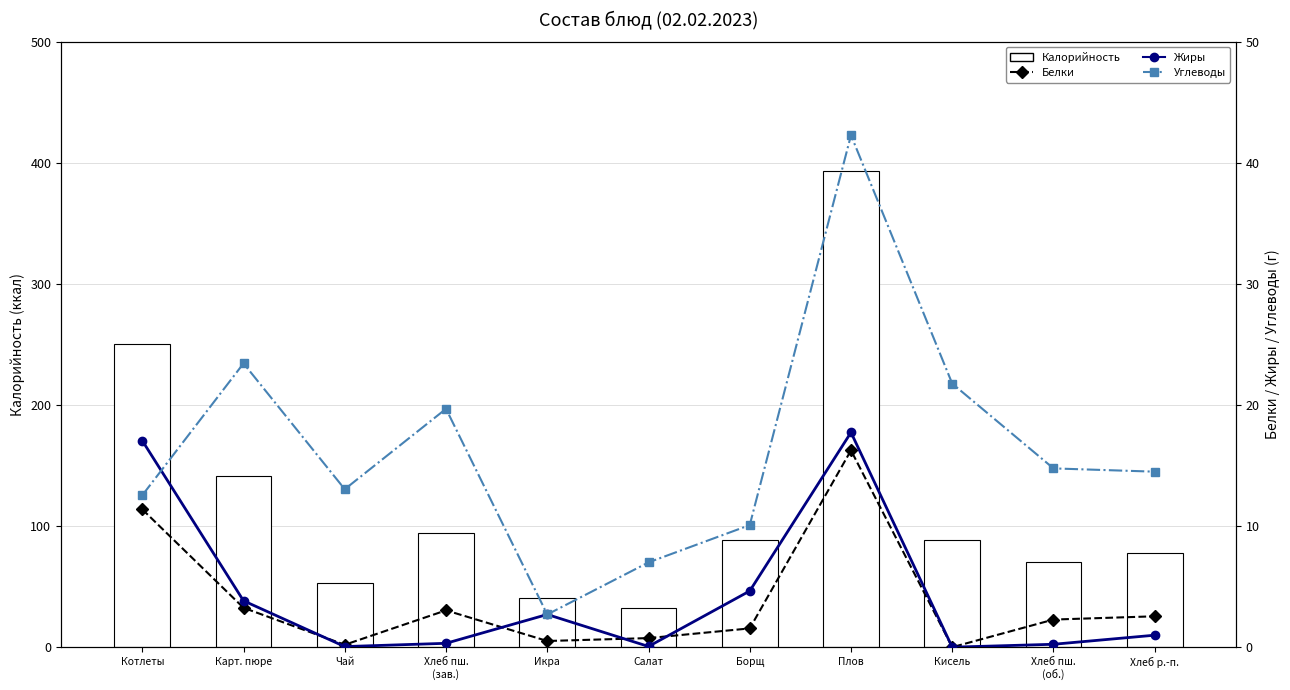

How many groups of bars are there?

11